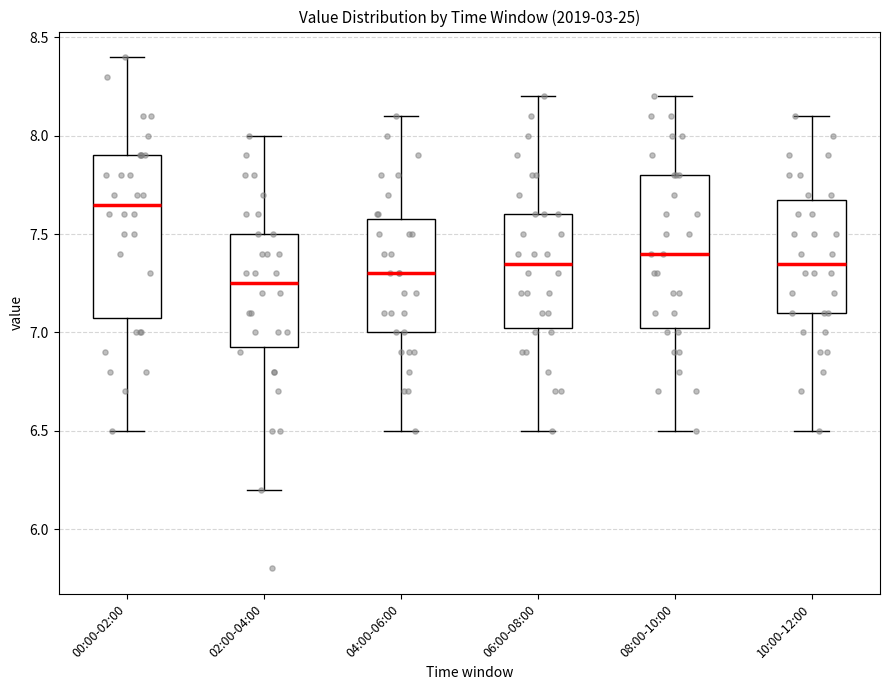

Reading left to right, transcribe this box plot: for each box, give where its median line is, the range the box spans, and where its two whiskers end, as read against the y-axis. The values are not printed on the chart, so give them approximately, as read against the axis.

00:00-02:00: median 7.65, box 7.10 to 7.90, whiskers 6.50 to 8.40
02:00-04:00: median 7.25, box 6.95 to 7.50, whiskers 6.20 to 8.00
04:00-06:00: median 7.30, box 7.00 to 7.60, whiskers 6.50 to 8.10
06:00-08:00: median 7.35, box 7.05 to 7.60, whiskers 6.50 to 8.20
08:00-10:00: median 7.40, box 7.05 to 7.80, whiskers 6.50 to 8.20
10:00-12:00: median 7.35, box 7.10 to 7.70, whiskers 6.50 to 8.10